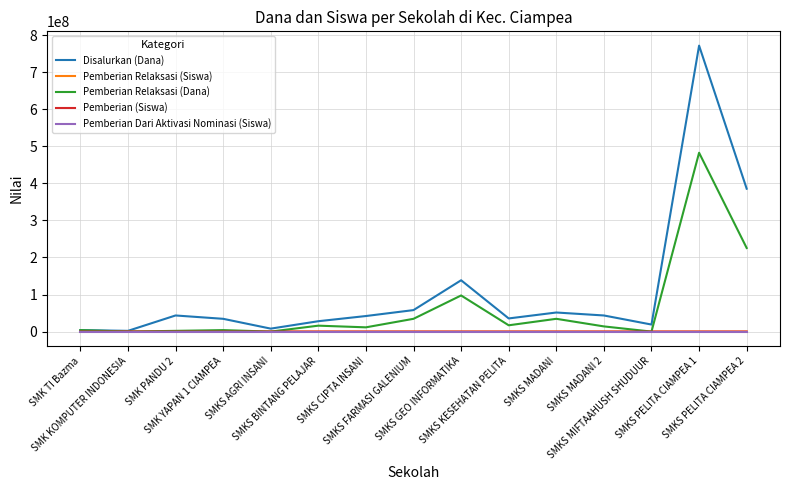

At which label does Pemberian Relaksasi (Siswa) first exceed 14?

SMKS BINTANG PELAJAR